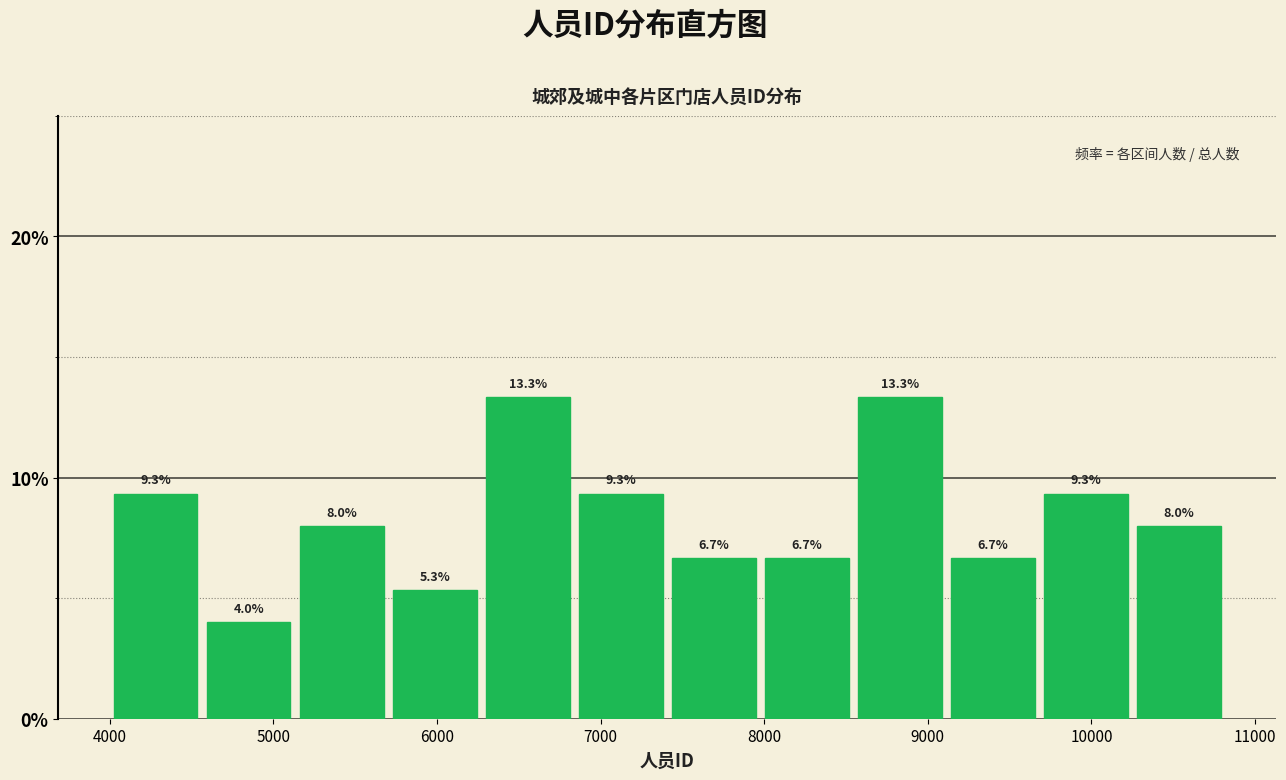

Reading left to right, transcribe this chart: for each bar, give the range it covers on the x-axis and its height. The bar edges are not printed on the chart, so give them approximately, as read against the axis.

4000 to 4600: 9.3
4600 to 5200: 4.0
5200 to 5700: 8.0
5700 to 6300: 5.3
6300 to 6900: 13.3
6900 to 7400: 9.3
7400 to 8000: 6.7
8000 to 8600: 6.7
8600 to 9100: 13.3
9100 to 9700: 6.7
9700 to 10300: 9.3
10300 to 10800: 8.0